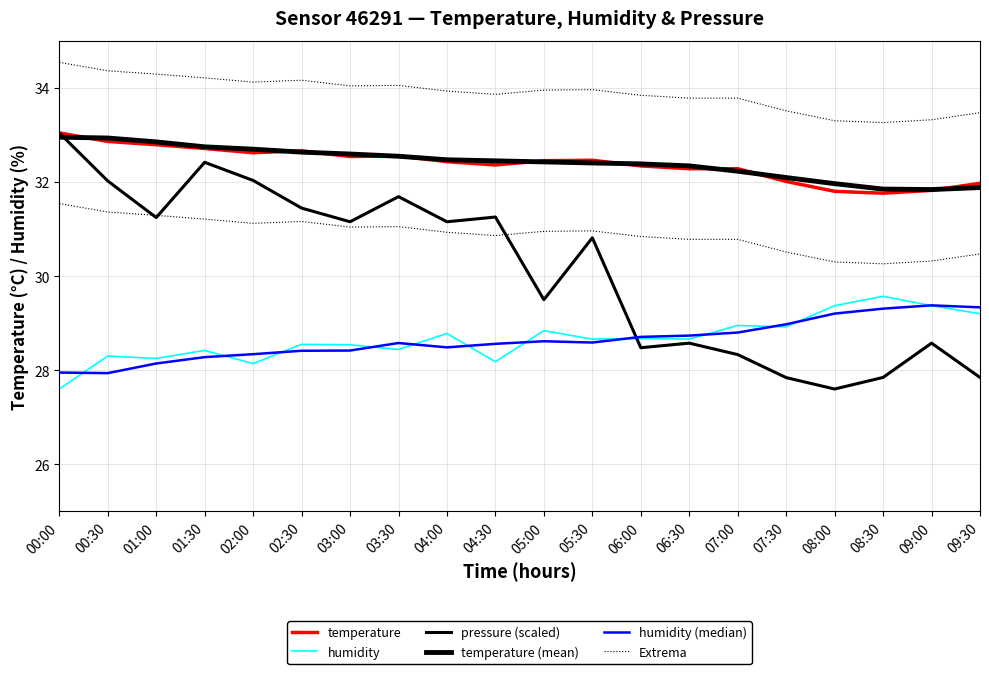

Rank the series at 00:30 from highest to lowest value.

Extrema, temperature (mean), temperature, pressure (scaled), humidity, humidity (median)